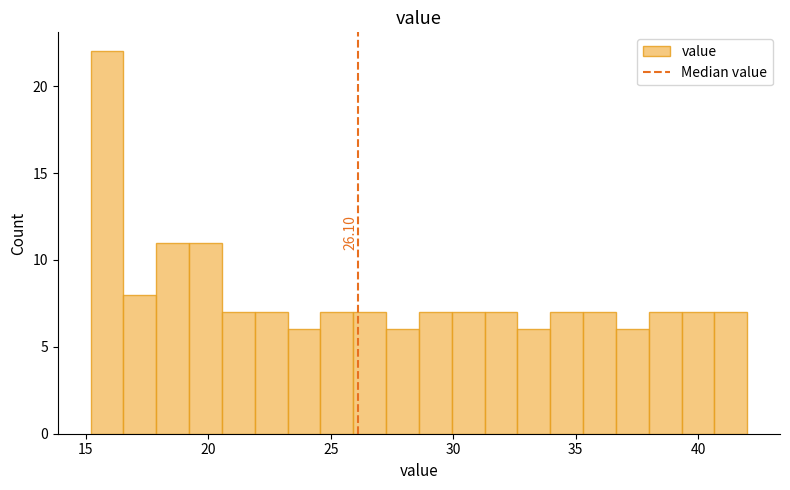

Read against the x-axis, roughly where is the centre of the tallest bar?

16.0